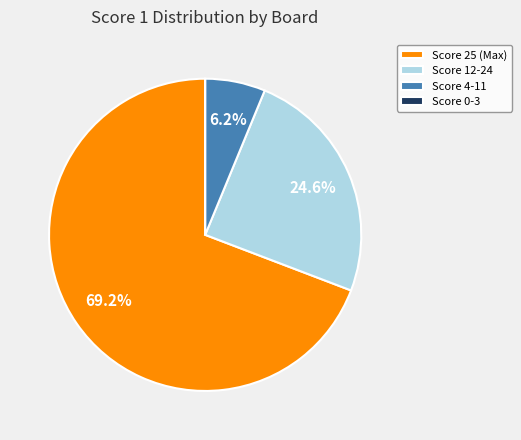

Which category accounts for the majority?

Score 25 (Max)